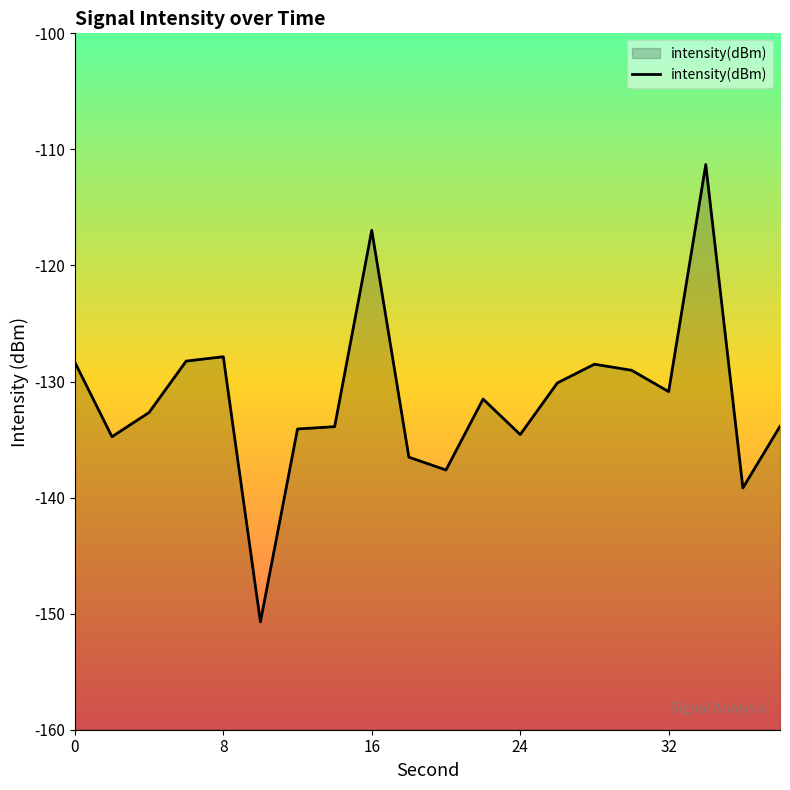

What is the minimum value shown in the chart?

-150.7